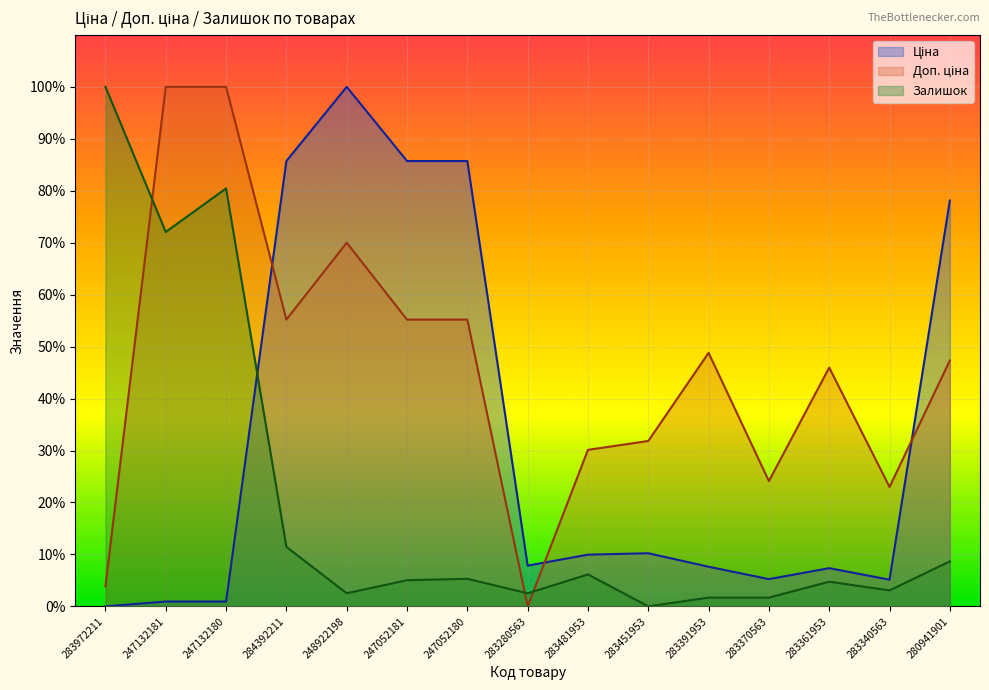

What is the value of the Доп. ціна point at the 11th from the left?

48.8